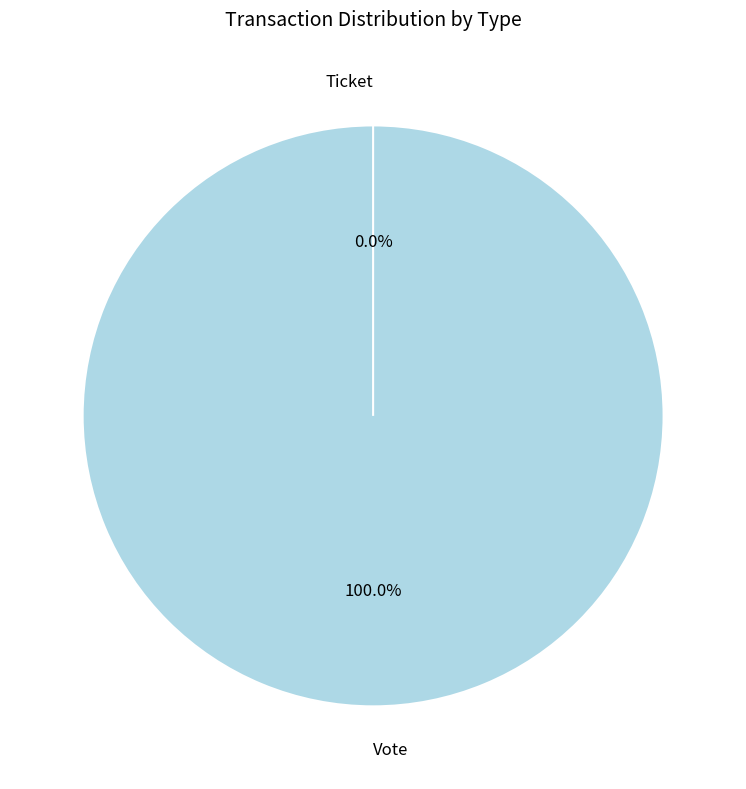

Do Vote and Ticket together represent more than half of the pie?

Yes